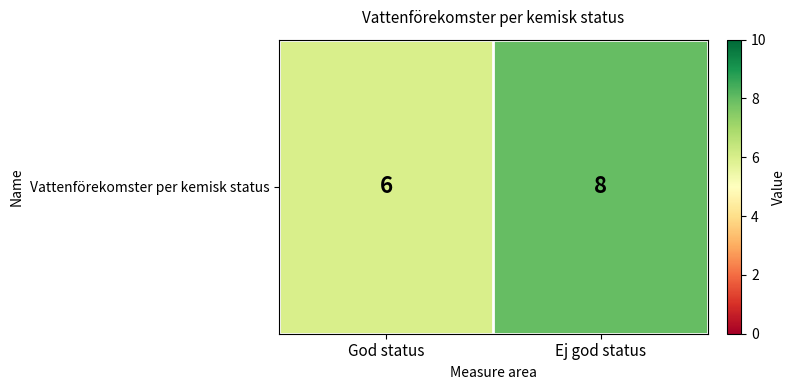

Reading right to left, extract all data points from this chart.

8	6